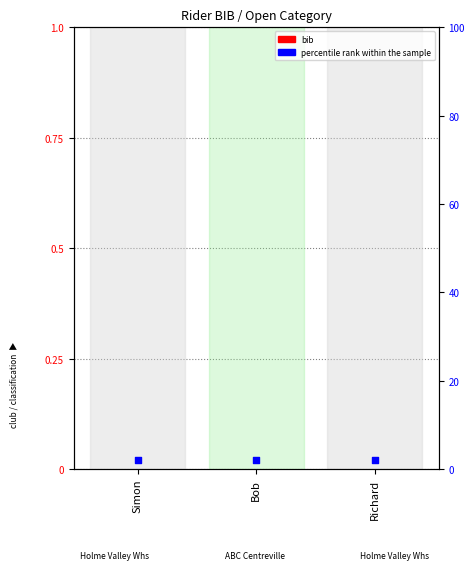

Which series reaches the maximum Y coordinate?

percentile rank within the sample